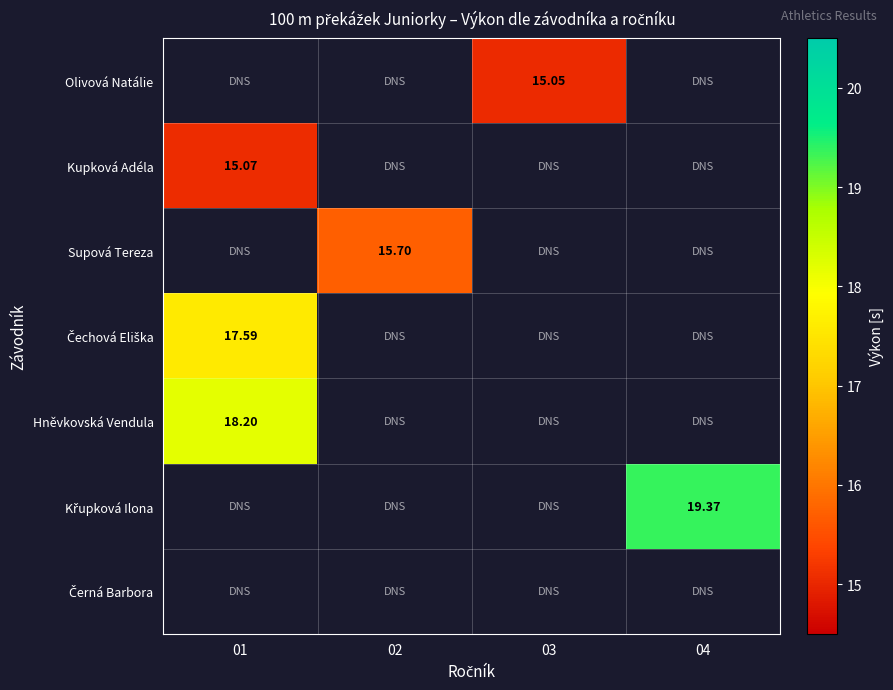

Which has a higher value, 03 or 01?

01